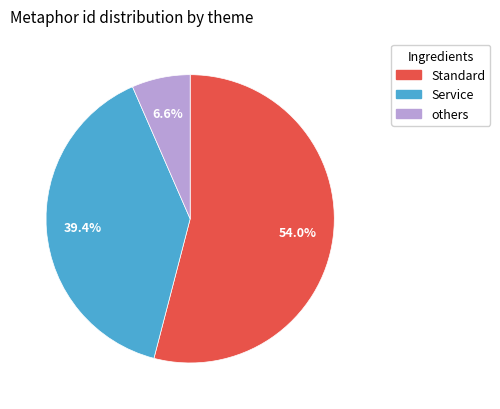

Between Service and Standard, which is larger?

Standard